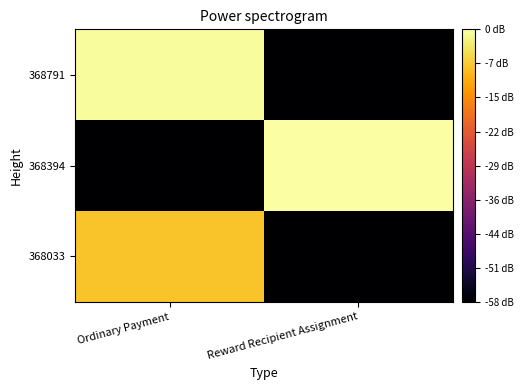

Between Ordinary Payment and Reward Recipient Assignment, which series saw the biggest shift?

368394